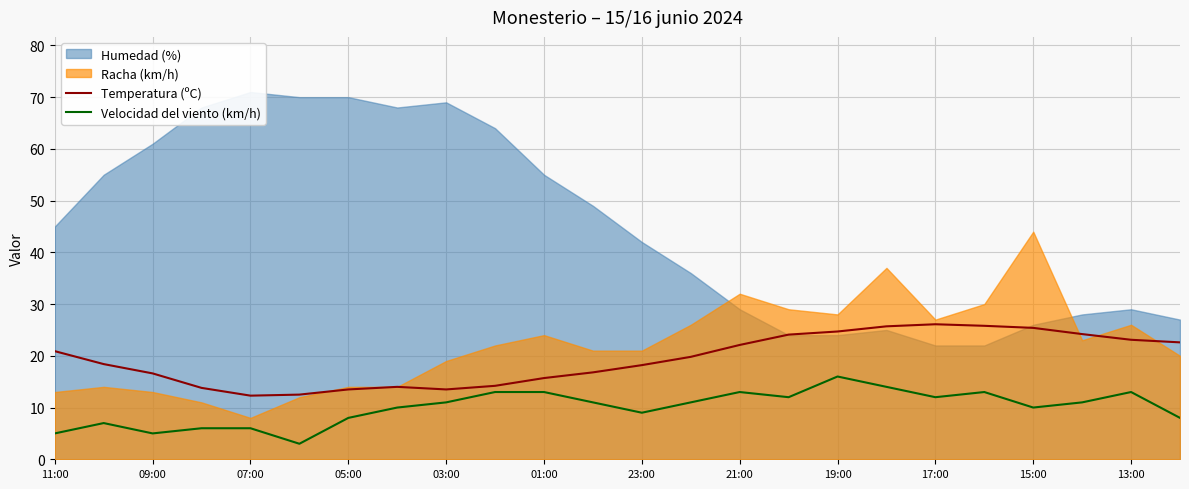

True or false: Velocidad del viento (km/h) has more than 1 points higher than both neighbors.

True